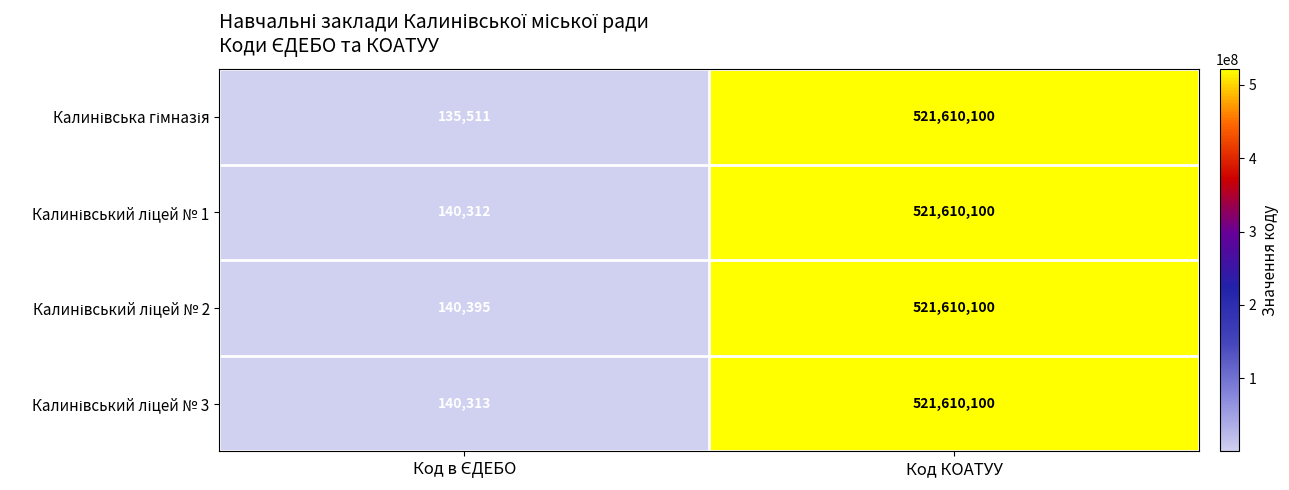

At which category is the sum across all series the highest?

Код КОАТУУ